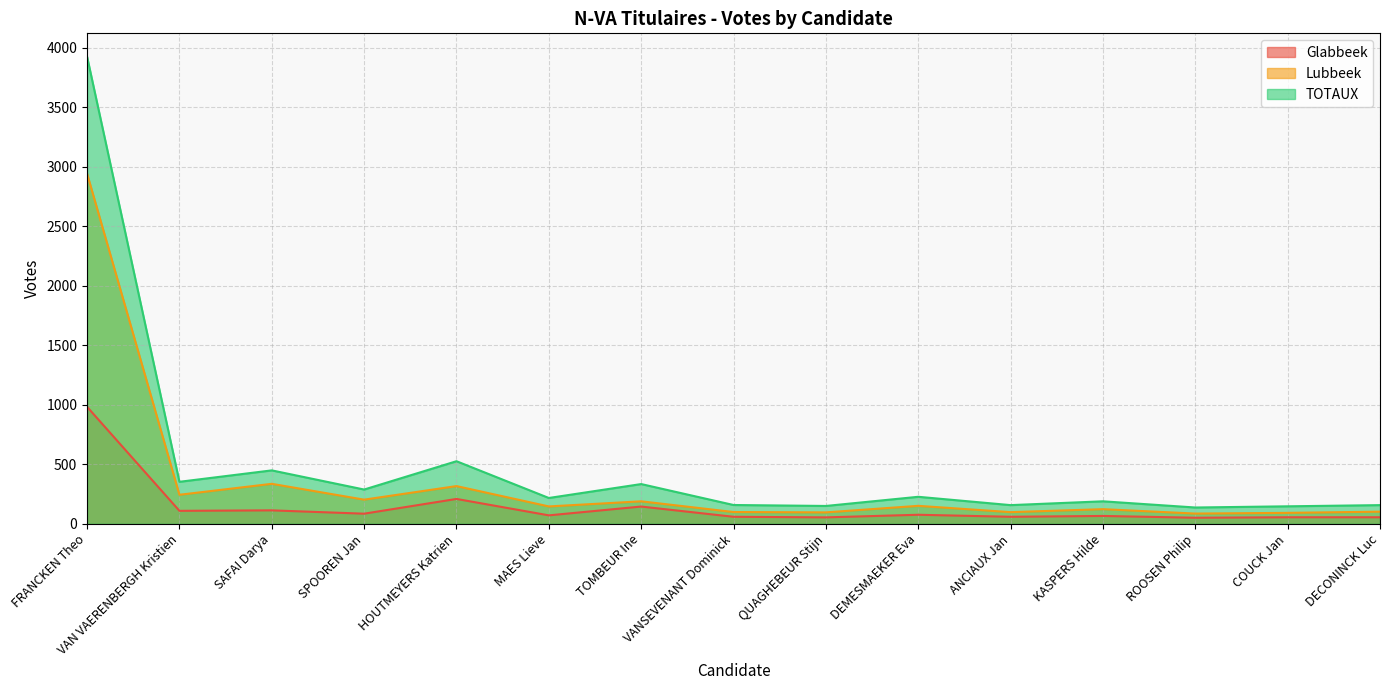

Which series has the widest spread of values?

TOTAUX